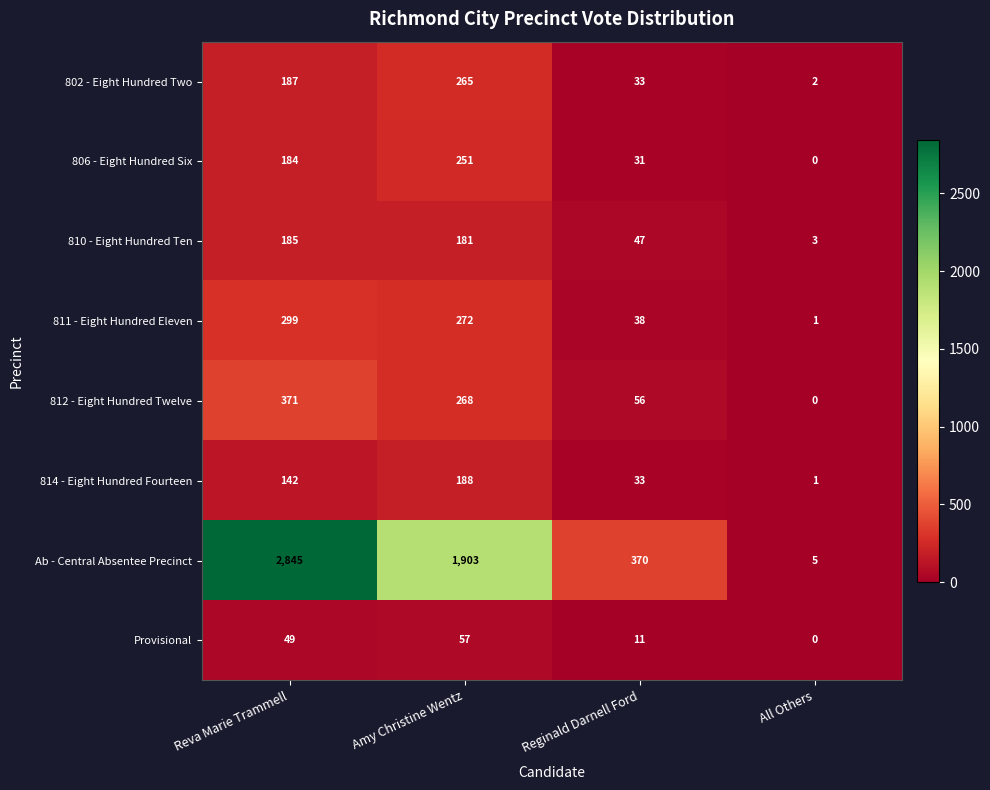

At how many categories does at least one series exceed 202?

3